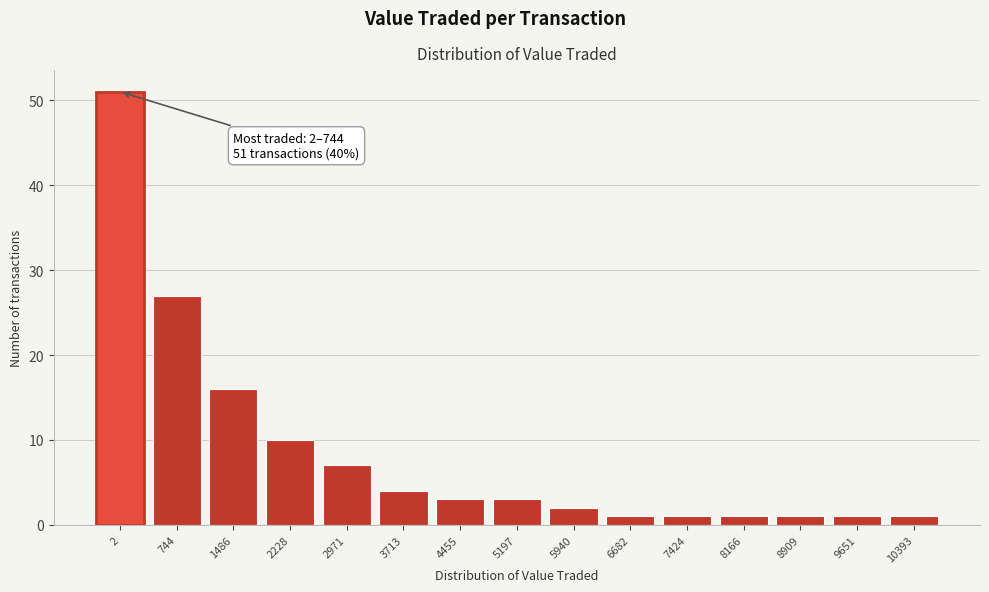

Reading right to left, extract all data points from this chart.

10393=1	9651=1	8909=1	8166=1	7424=1	6682=1	5940=2	5197=3	4455=3	3713=4	2971=7	2228=10	1486=16	744=27	2=51